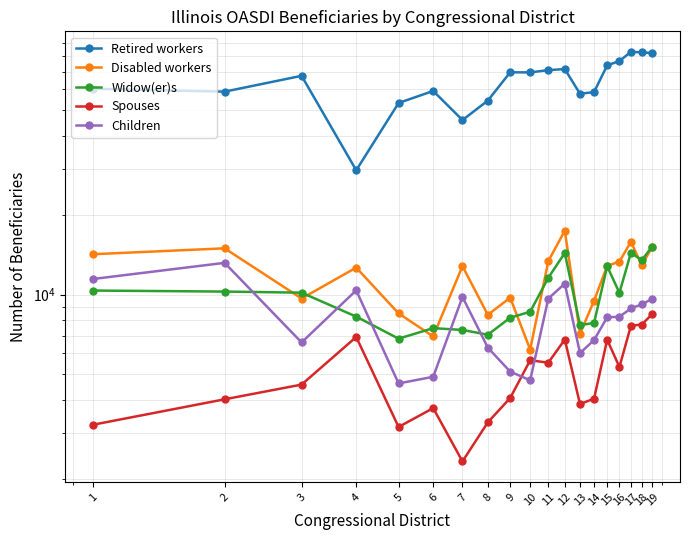

What is the value of the Children point at the 2nd from the left?

13208